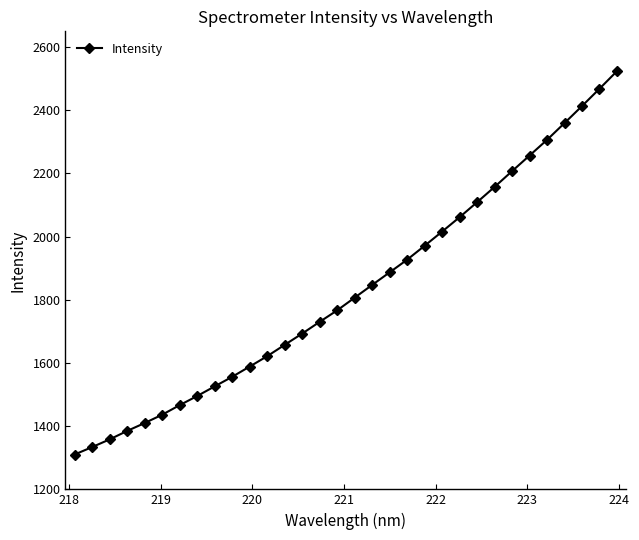

What is the minimum value shown in the chart?

1310.3